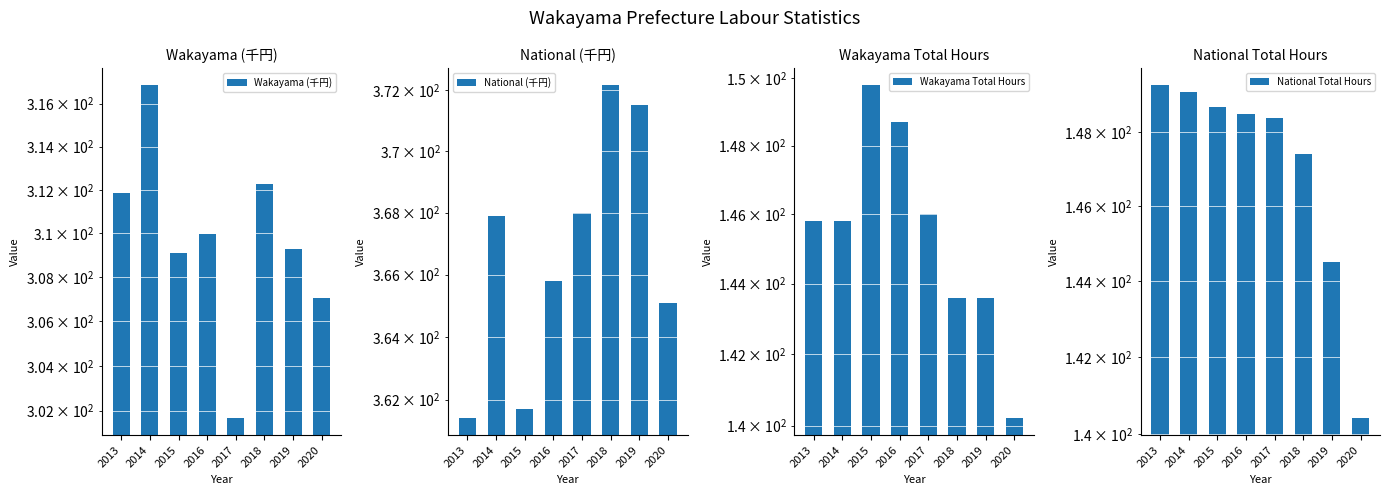

What are all the series names shown in the legend?

Wakayama (千円), National (千円), Wakayama Total Hours, National Total Hours